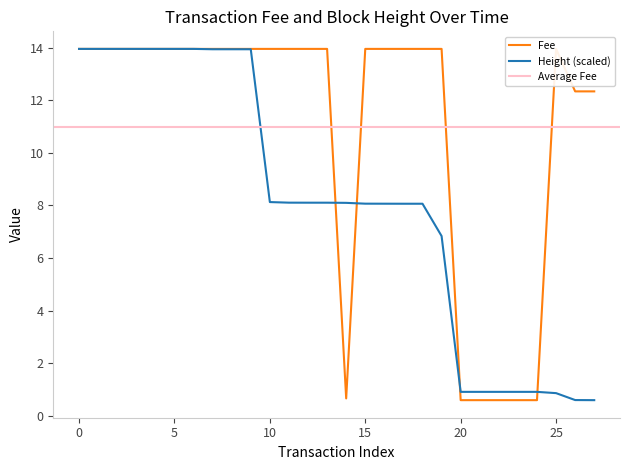

True or false: Height has more than 0 interior local peaks.

False